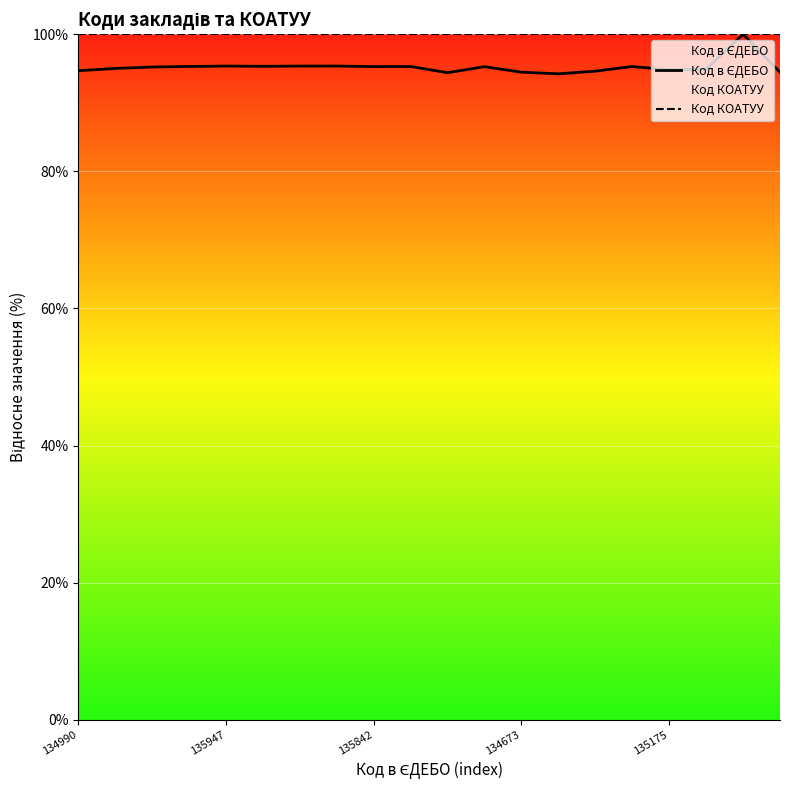

Which series has the largest total across all categories?

Код КОАТУУ